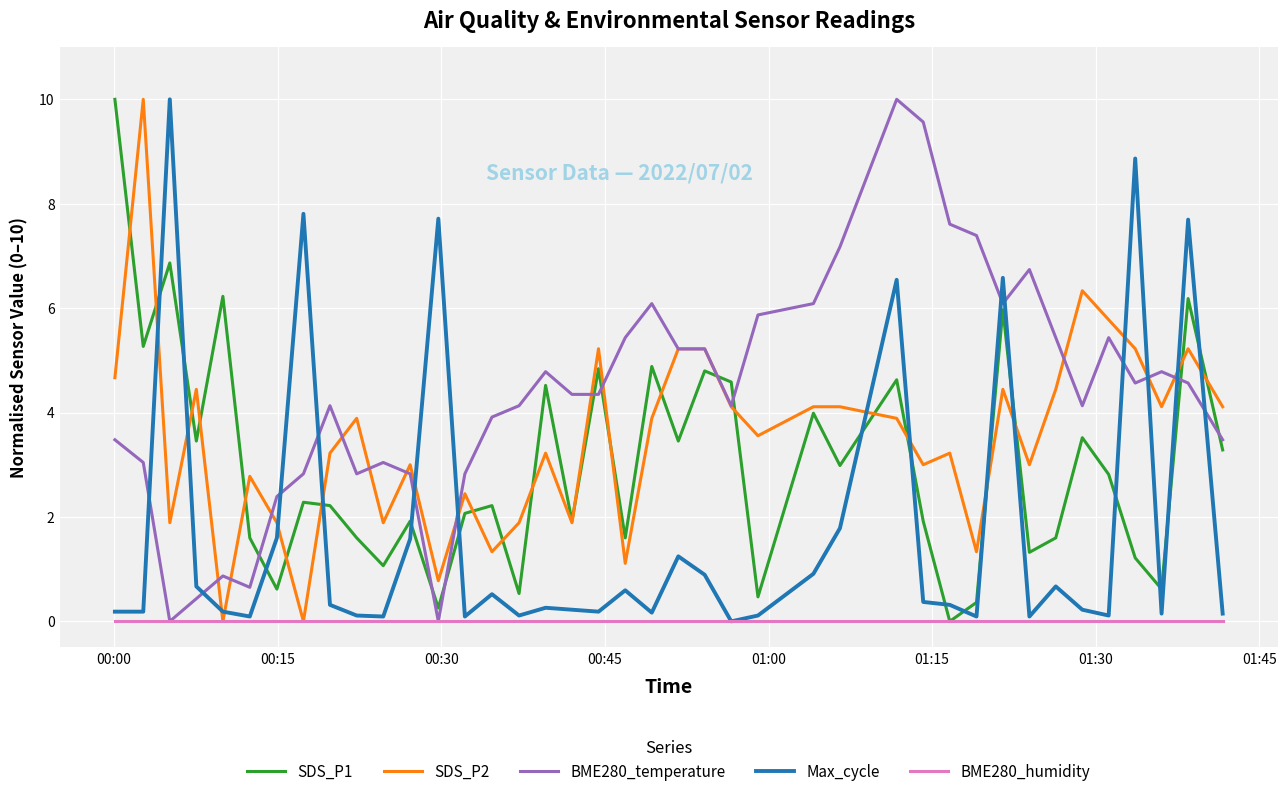

Which series has the largest total across all categories?

BME280_temperature